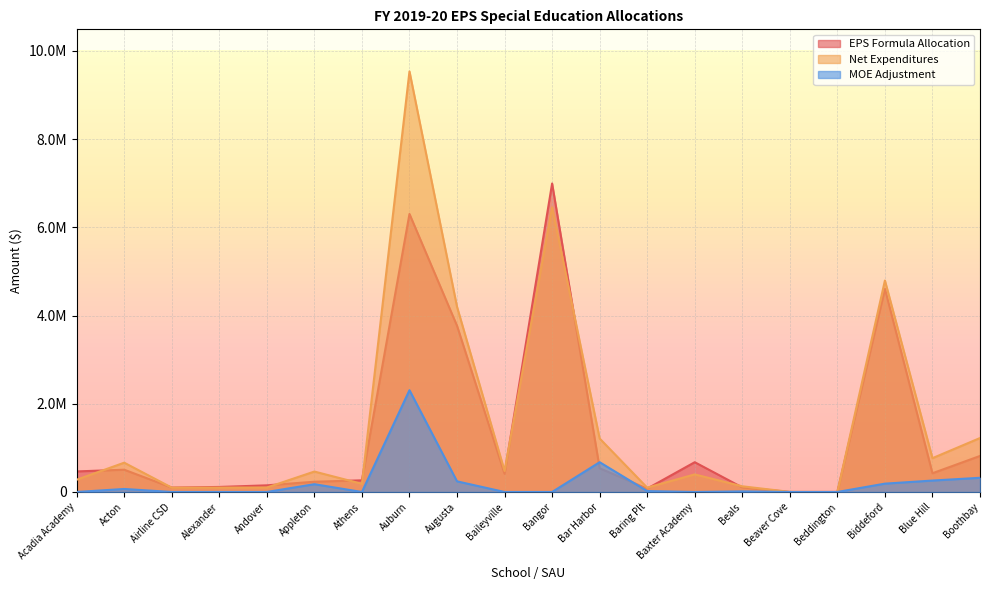

In EPS Formula Allocation, how many points are lower than both neighbors (excluding endpoints)?

4